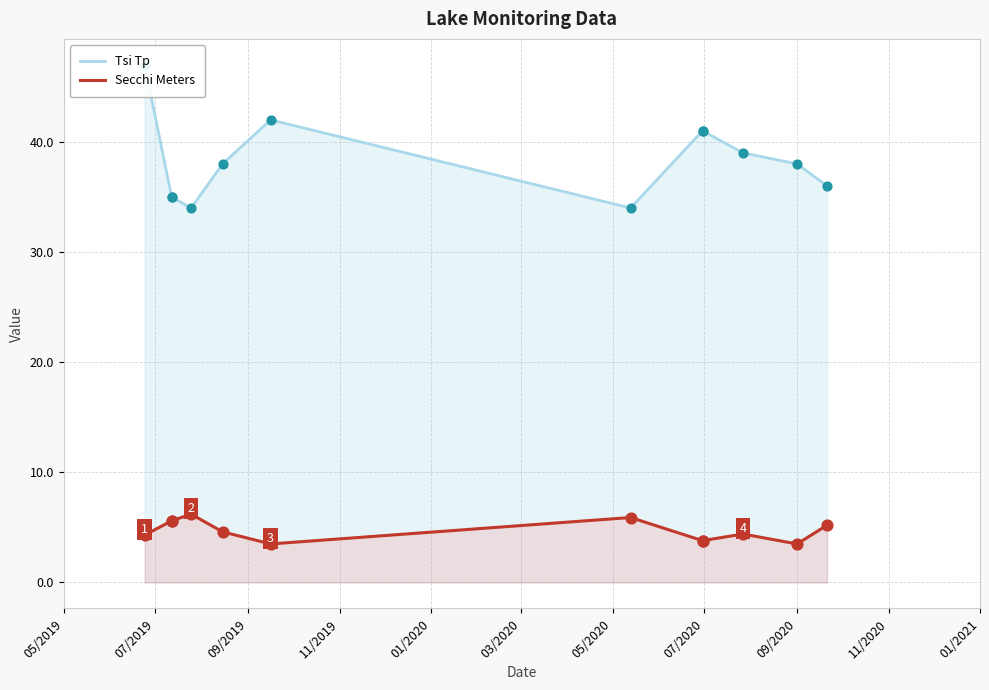

Which series reaches the maximum Y coordinate?

Tsi Tp